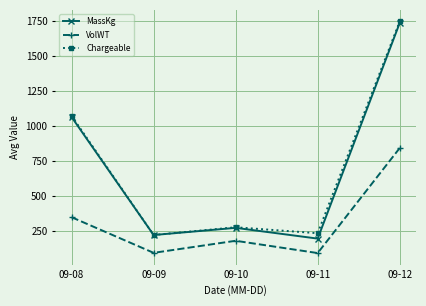

What is the minimum value for VolWT?

89.1